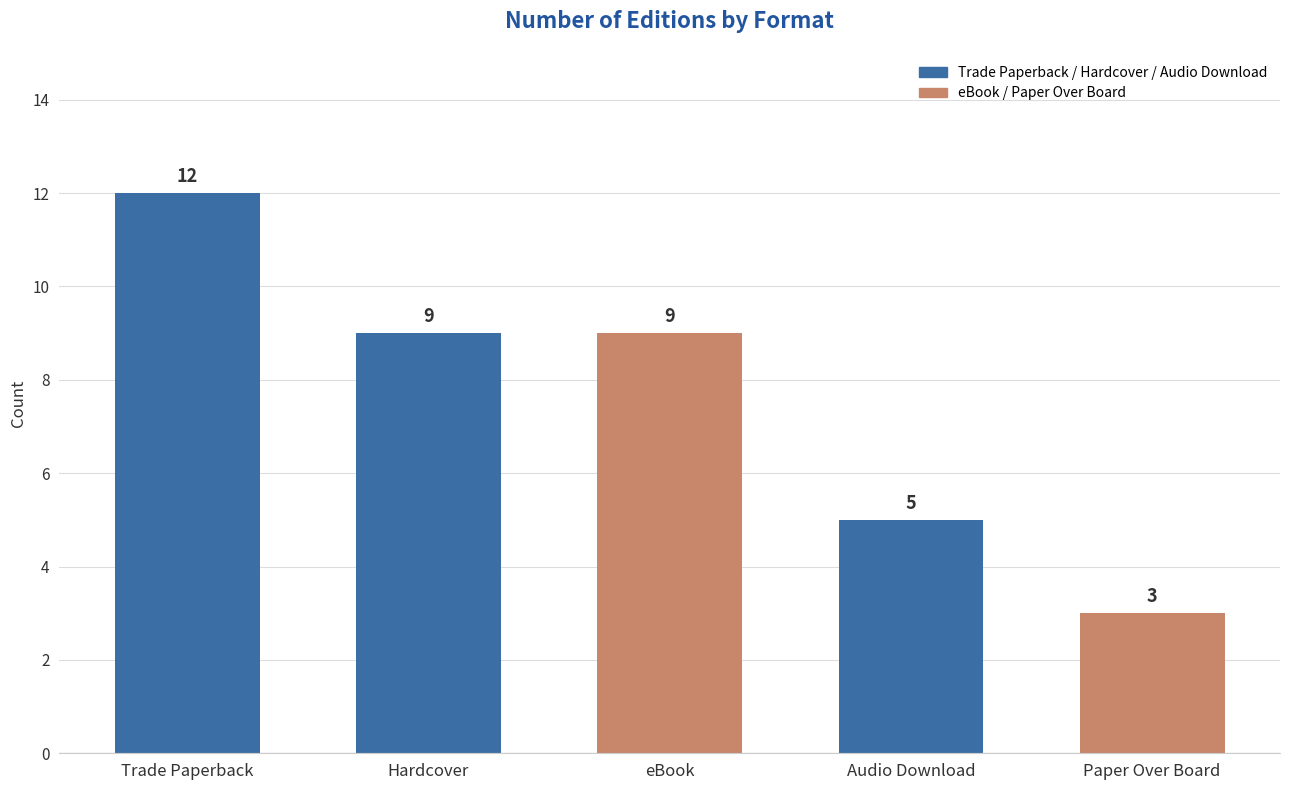

Between Hardcover and Paper Over Board, which is larger?

Hardcover